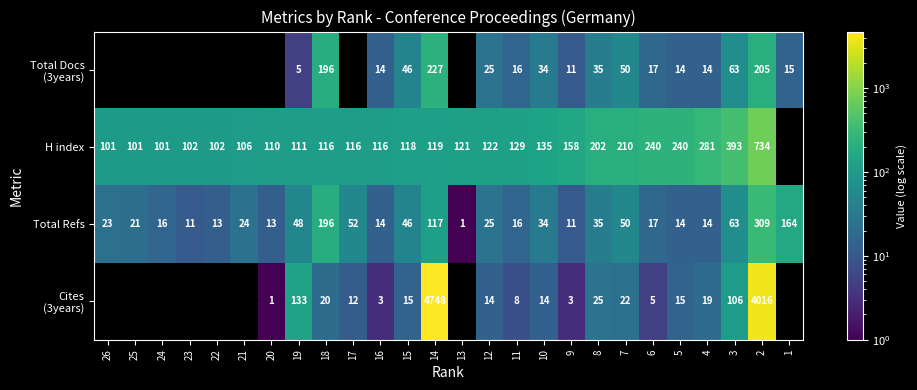

The H index series shows 734 at 2. True or false?

True